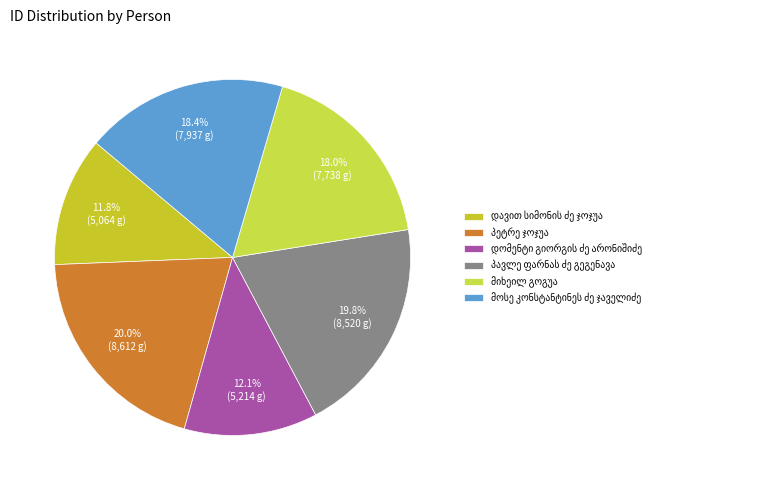

What is the largest slice in the pie chart?

პეტრე ჯოჯუა